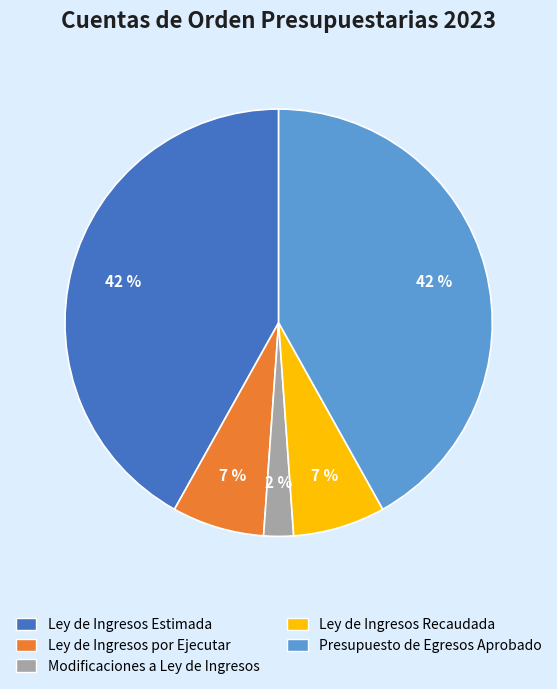

To the nearest percent, what is the difference between the largest and smallest slice percentages?

40%